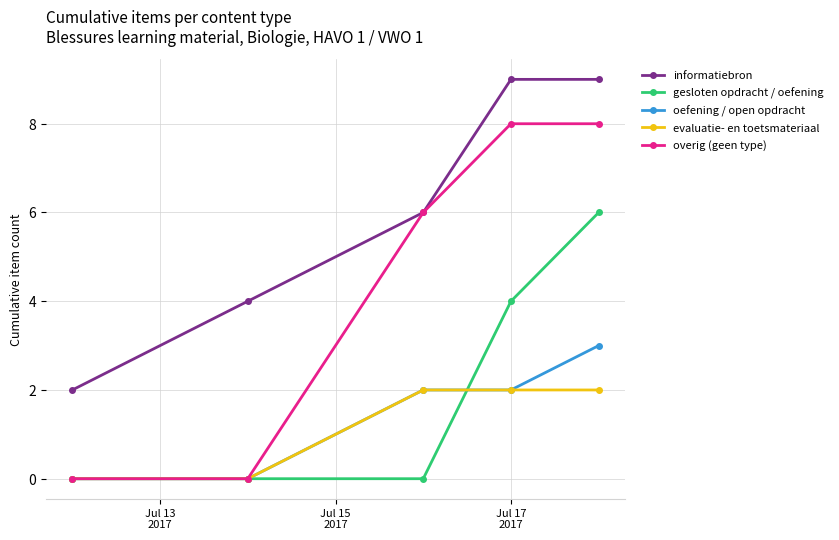

True or false: informatiebron and evaluatie- en toetsmateriaal cross at least once.

False